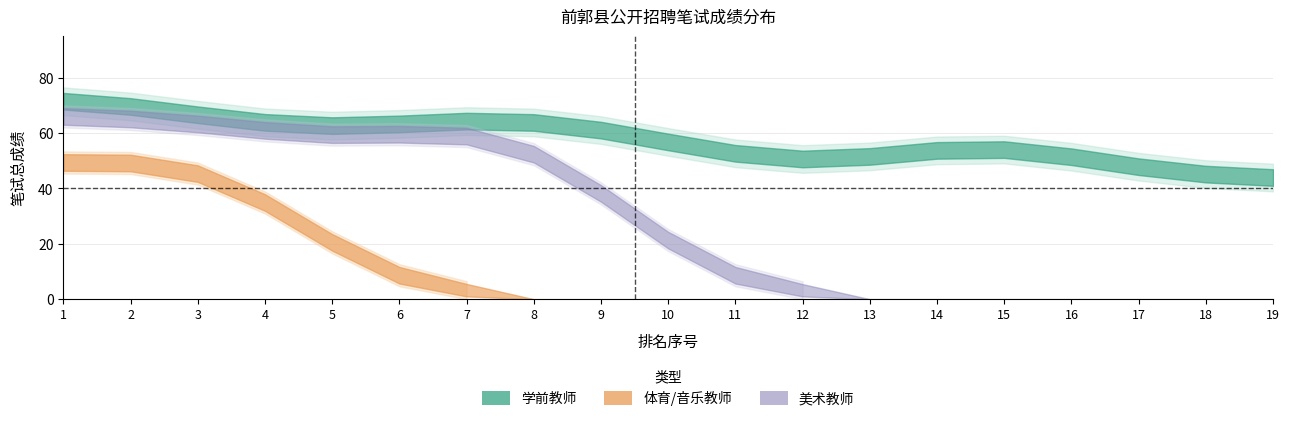

Is it true that 体育/音乐教师 equals 25.4 at 16?

False